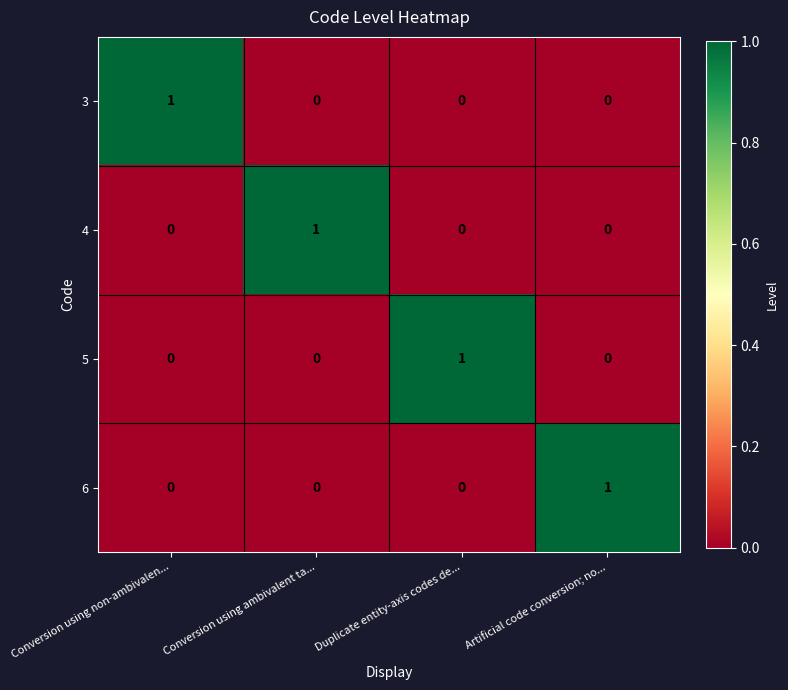

At which label does 6 reach its peak?

Artificial code conversion; no...